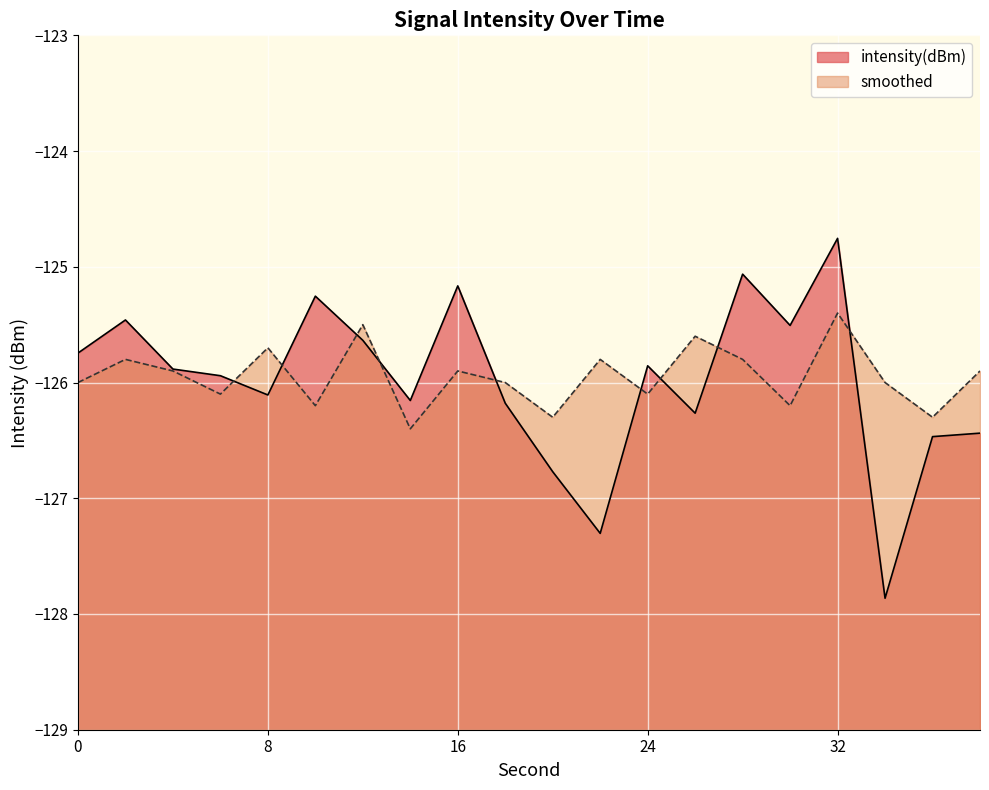

What is the spread (max minus min) of values at 0?

0.3